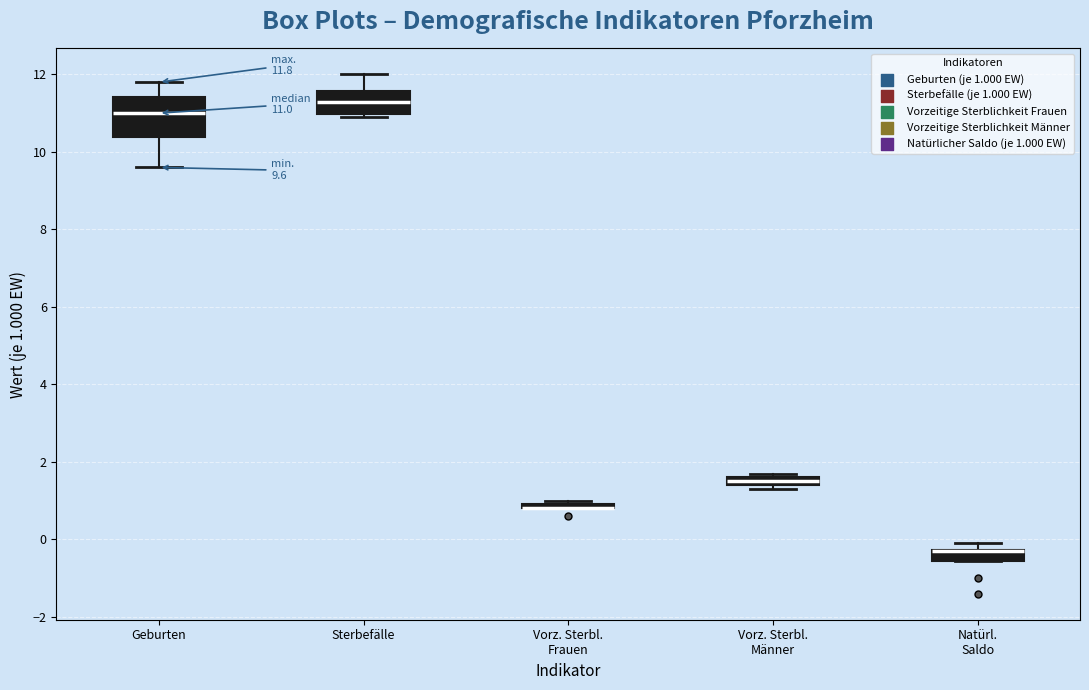

Comparing the boxes themselves (not the whiskers), which one is the tallest?

Geburten